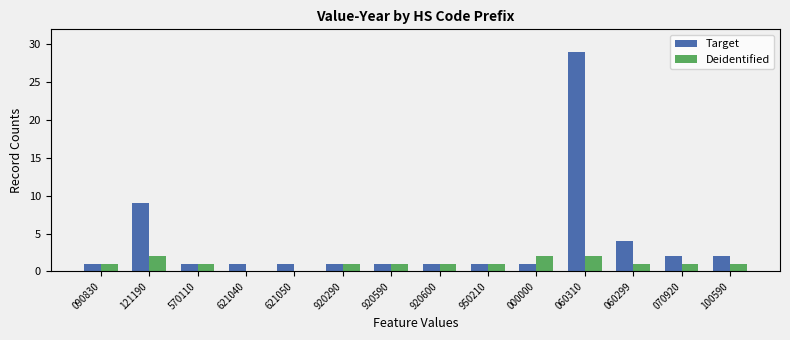

What is the greatest value displayed?

29